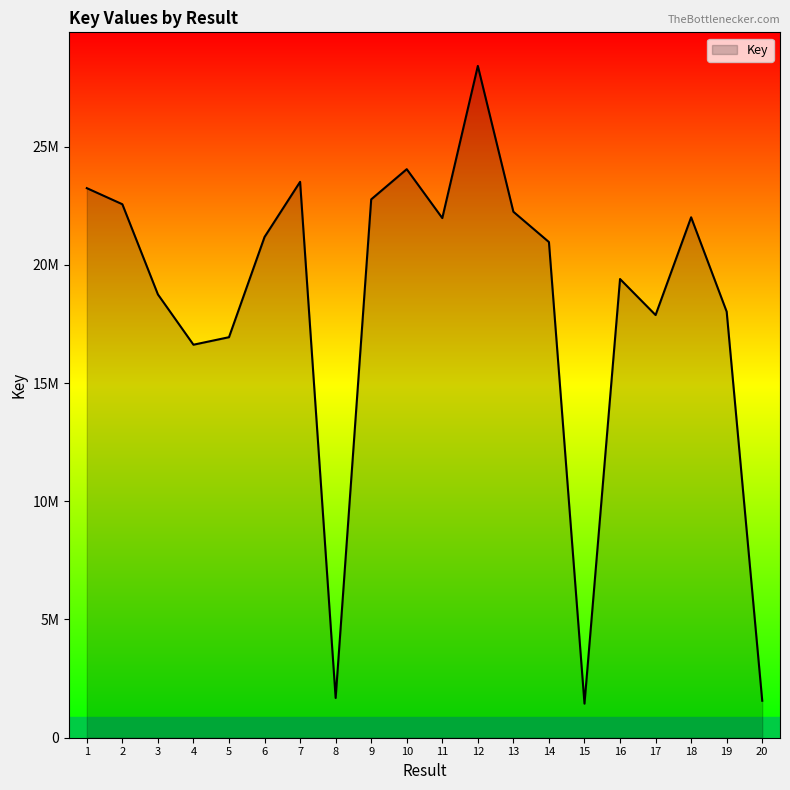

Does the chart display data point markers on the line(s)?

No